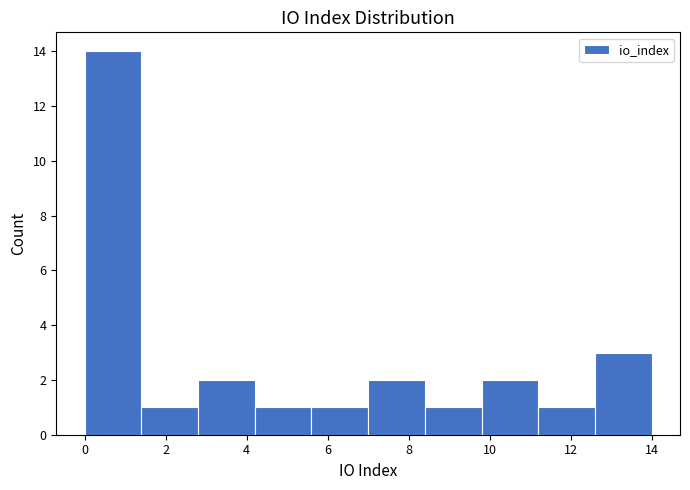

How tall is the bar that spans 1.4 to 2.8 on the x-axis? The values are not printed on the chart, so give them approximately, as read against the axis.

1